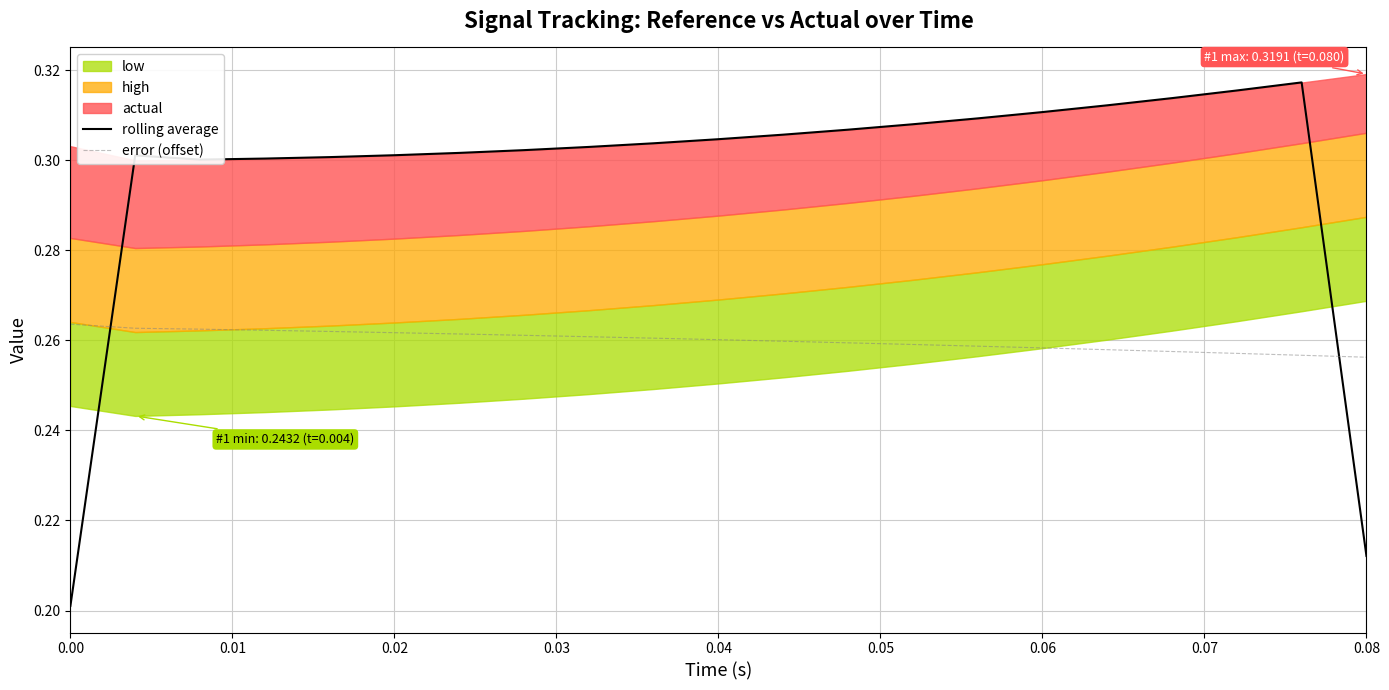

Is it true that error (offset) equals 0.5 at 0.00?

False